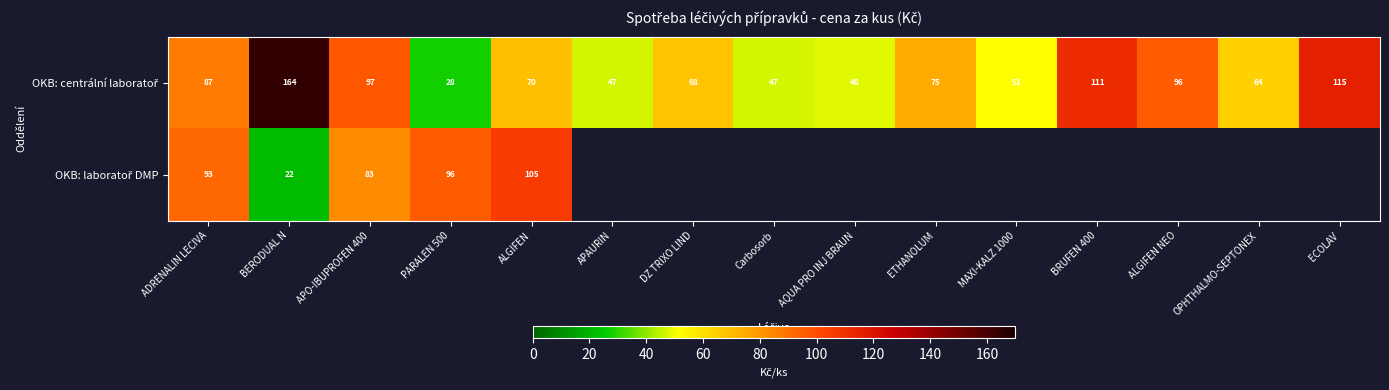

At how many categories does at least one series exceed 63?

11